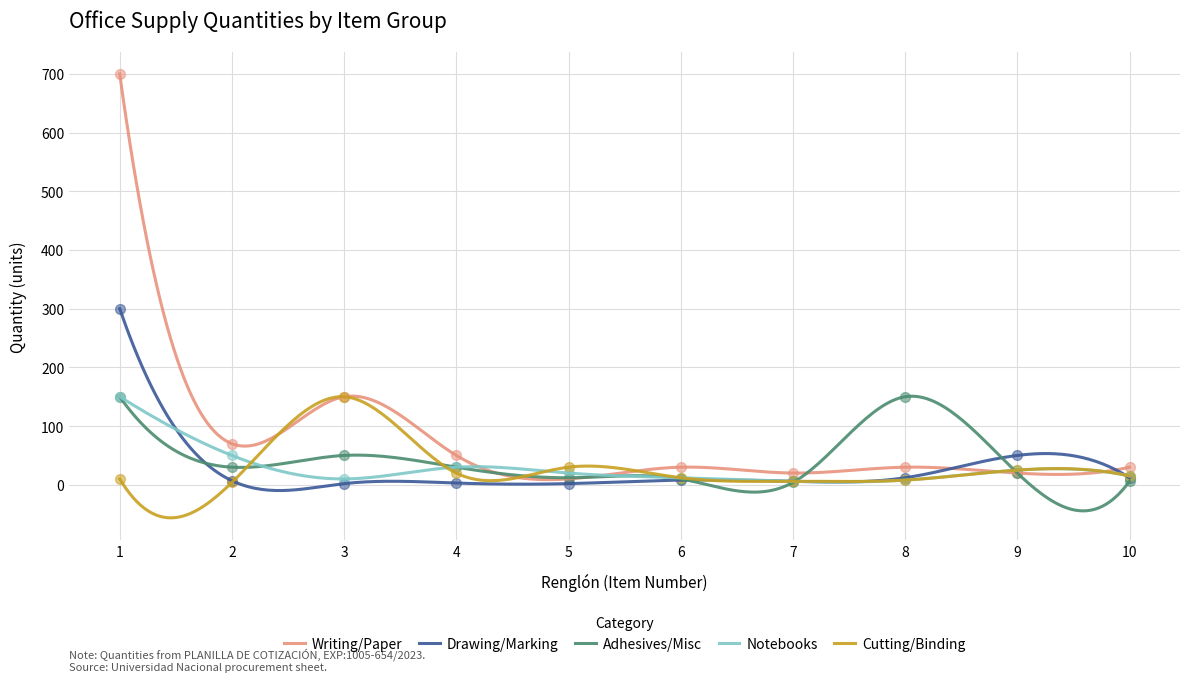

At which category is the sum across all series the highest?

1